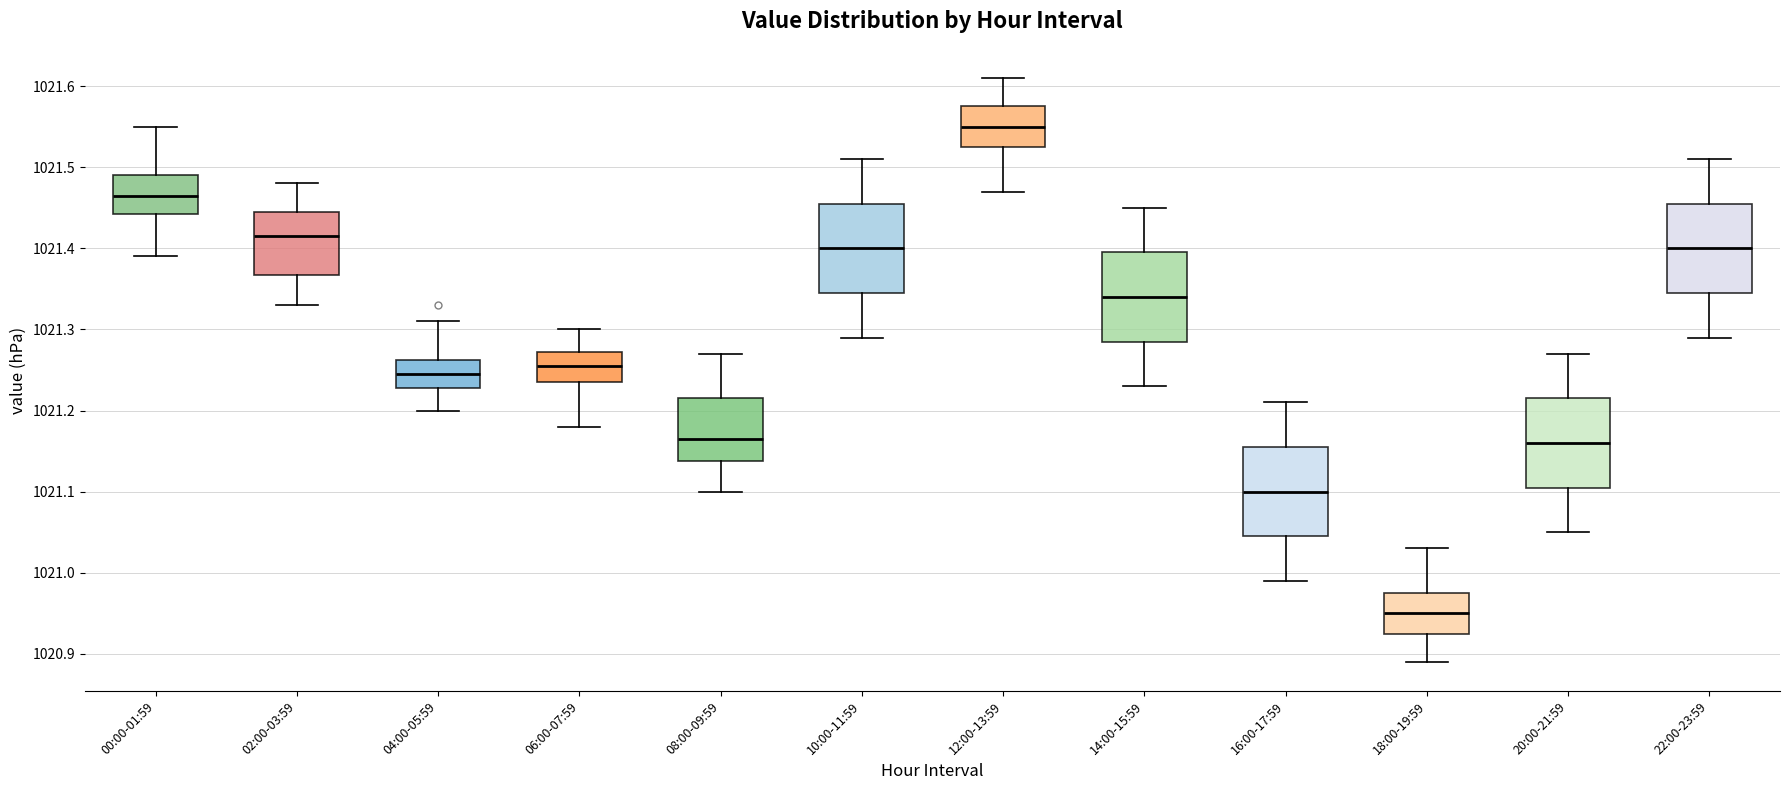

Reading left to right, read every box against the y-axis: the position of its median line, the range the box covers, and the ends of its whiskers. The values are not printed on the chart, so give them approximately, as read against the axis.

00:00-01:59: median 1021.47, box 1021.44 to 1021.49, whiskers 1021.39 to 1021.55
02:00-03:59: median 1021.42, box 1021.37 to 1021.45, whiskers 1021.33 to 1021.48
04:00-05:59: median 1021.25, box 1021.23 to 1021.26, whiskers 1021.20 to 1021.31
06:00-07:59: median 1021.26, box 1021.24 to 1021.27, whiskers 1021.18 to 1021.30
08:00-09:59: median 1021.17, box 1021.14 to 1021.22, whiskers 1021.10 to 1021.27
10:00-11:59: median 1021.40, box 1021.35 to 1021.46, whiskers 1021.29 to 1021.51
12:00-13:59: median 1021.55, box 1021.53 to 1021.58, whiskers 1021.47 to 1021.61
14:00-15:59: median 1021.34, box 1021.29 to 1021.40, whiskers 1021.23 to 1021.45
16:00-17:59: median 1021.10, box 1021.05 to 1021.16, whiskers 1020.99 to 1021.21
18:00-19:59: median 1020.95, box 1020.93 to 1020.98, whiskers 1020.89 to 1021.03
20:00-21:59: median 1021.16, box 1021.11 to 1021.22, whiskers 1021.05 to 1021.27
22:00-23:59: median 1021.40, box 1021.35 to 1021.46, whiskers 1021.29 to 1021.51